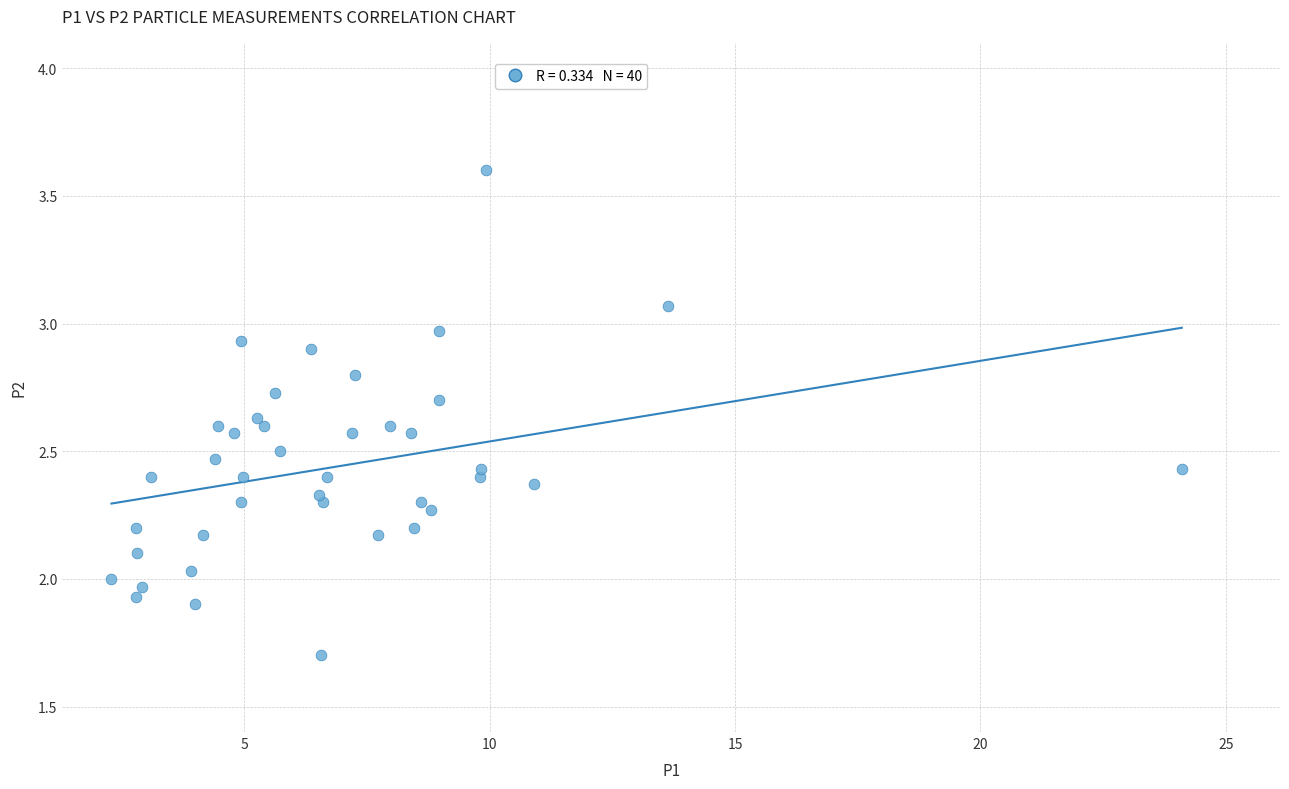

What is the range of X values (max minus min)?

21.8